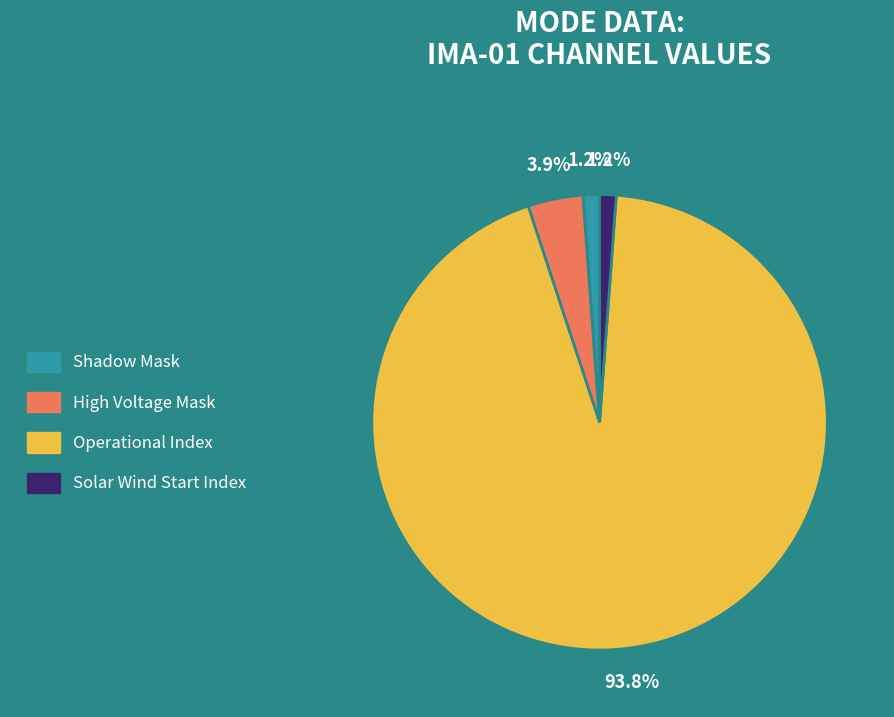

Between High Voltage Mask and Shadow Mask, which is larger?

High Voltage Mask